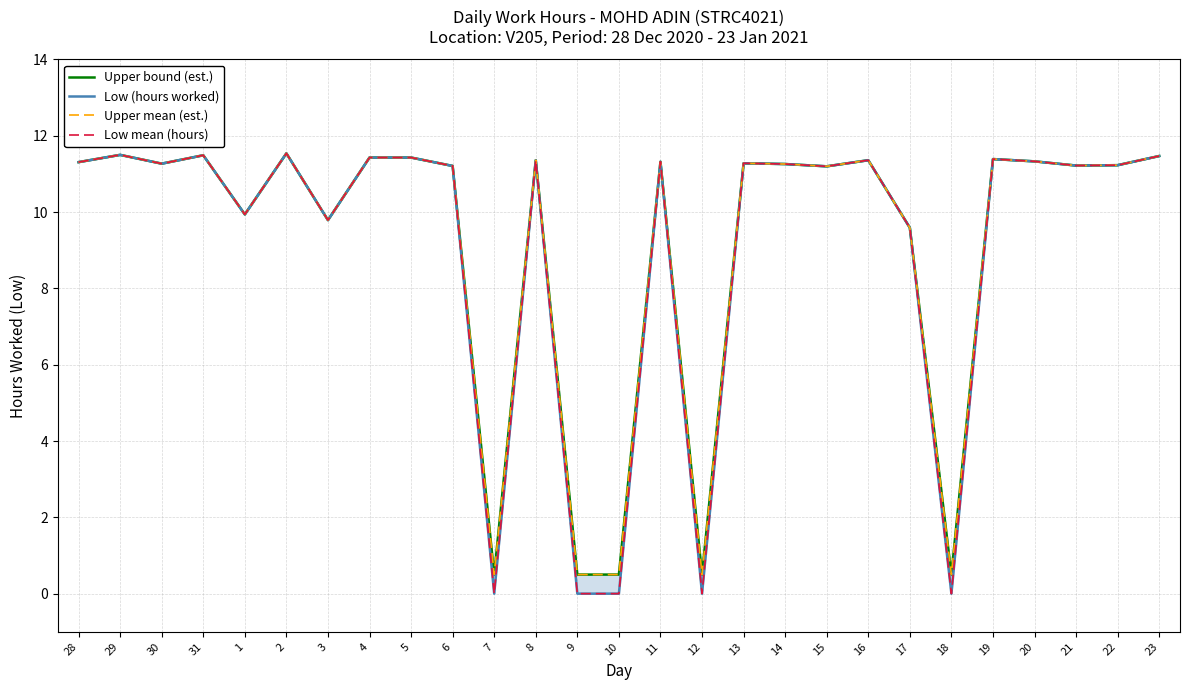

True or false: Low mean (hours) and Low (hours worked) intersect in this chart.

False